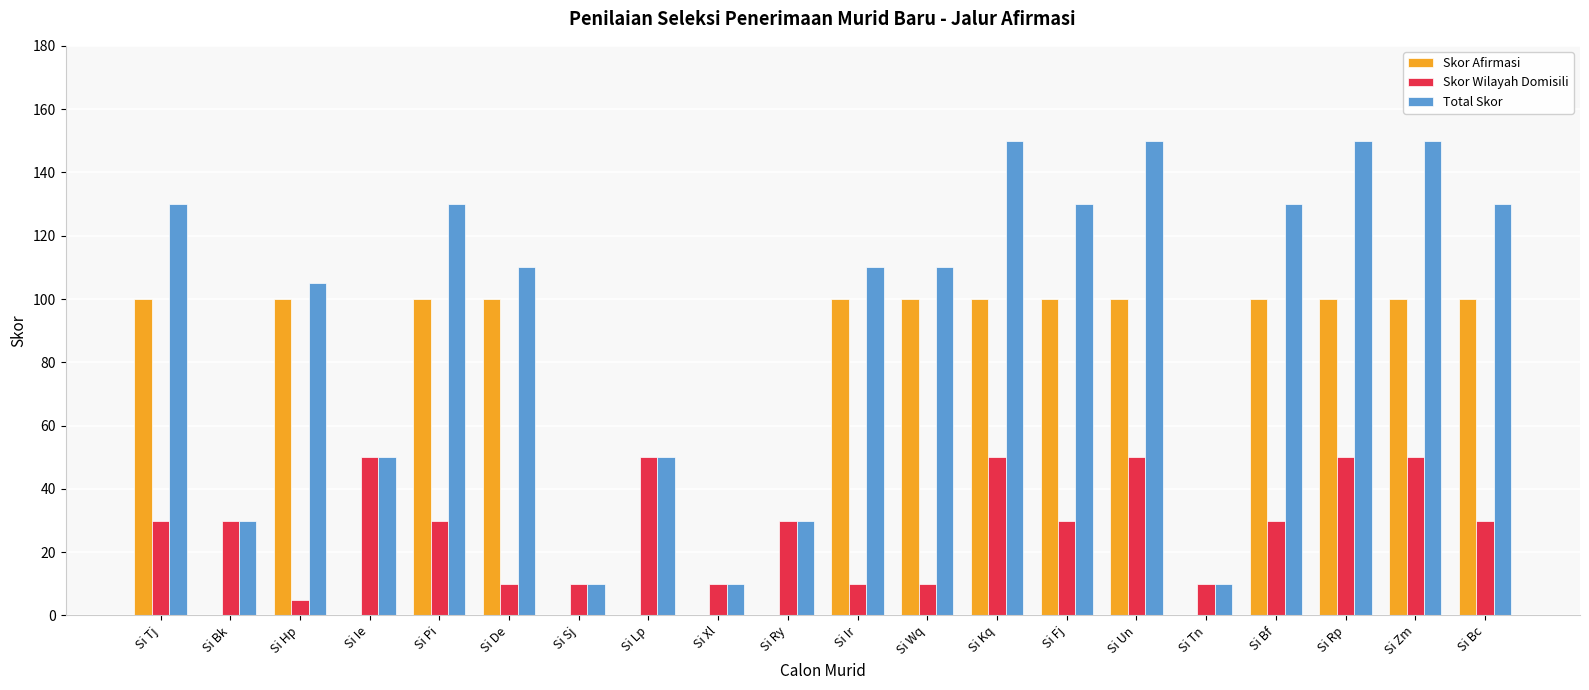

At which label is Total Skor closest to 80?

Si Hp